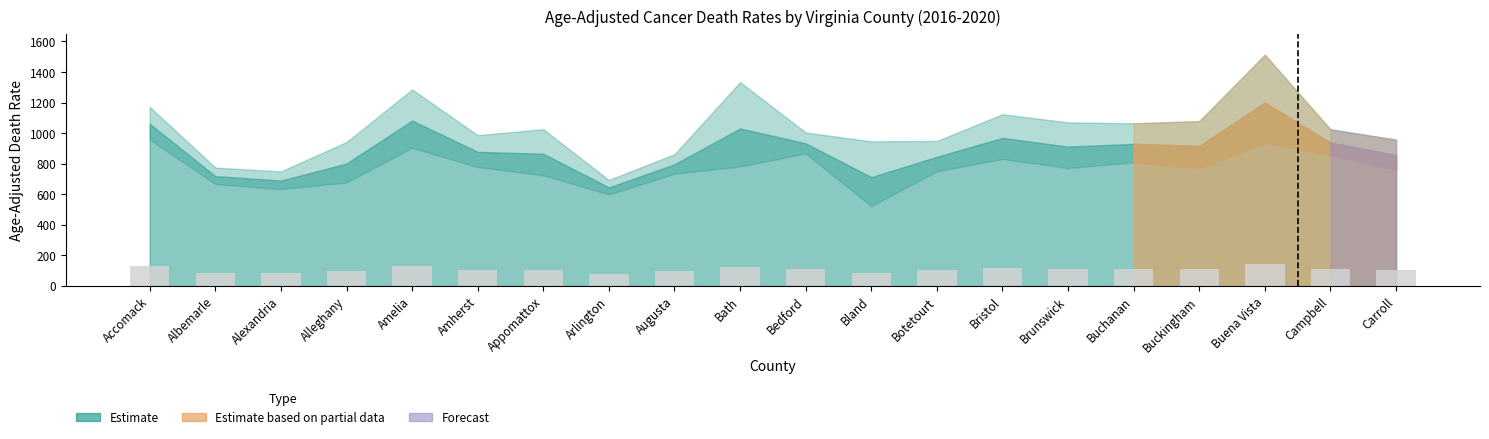

Approximately how many times larger is the value at Buckingham compared to Bland?

1.3